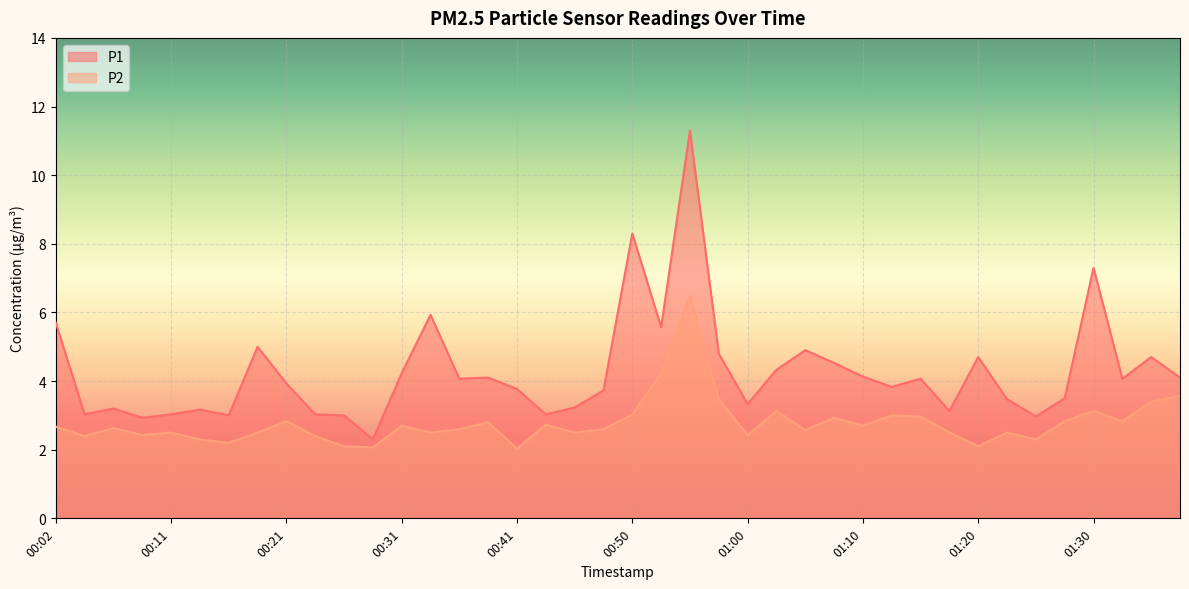

What are all the series names shown in the legend?

P1, P2